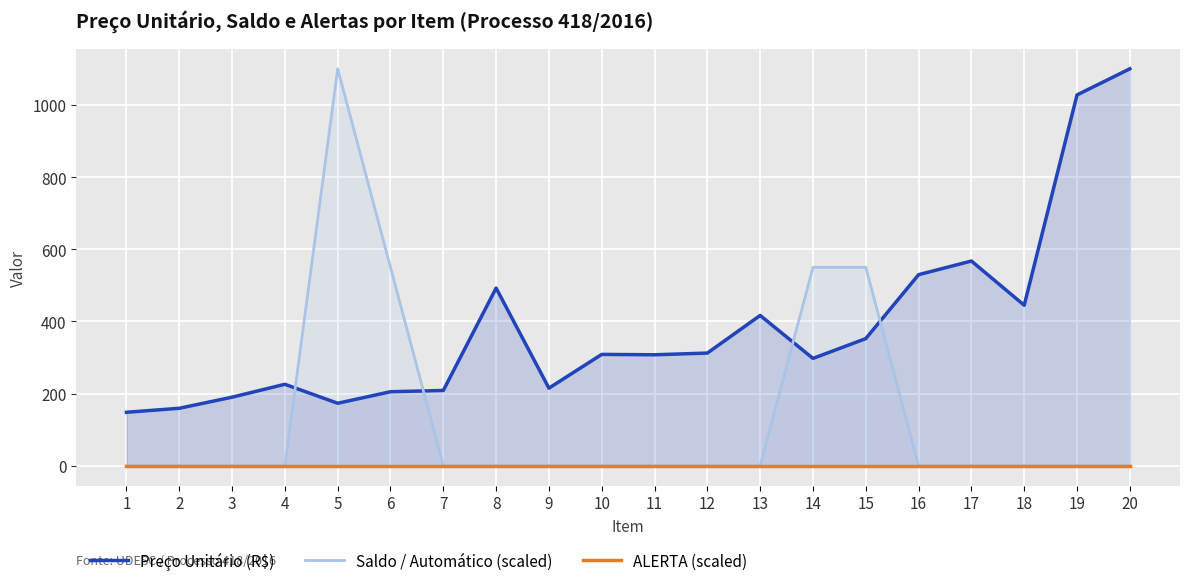

True or false: Saldo / Automático (scaled) has a value of 830.6 at 6.

False